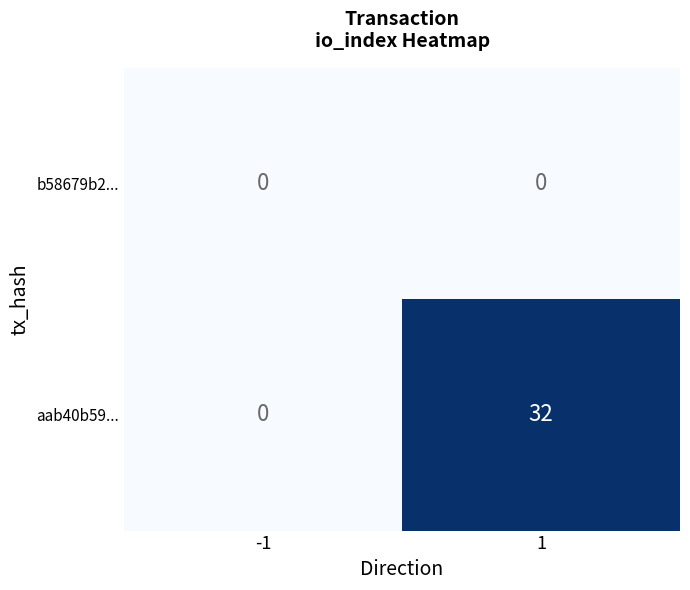

Reading right to left, transcribe all the data shown in this chart.

b58679b2...: 0	0
aab40b59...: 32	0